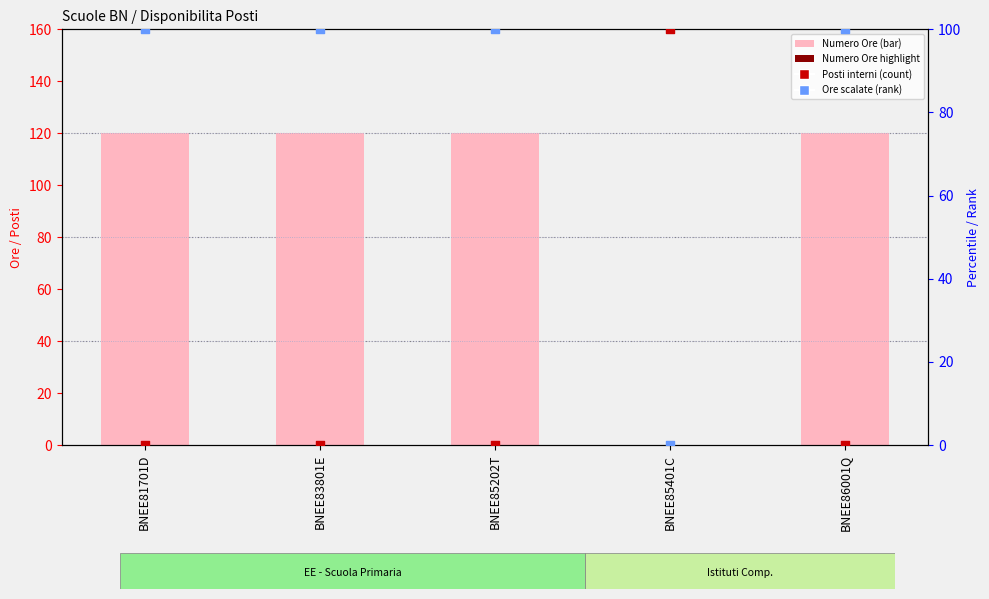

What is the total value across all series at BNEE83801E?

220